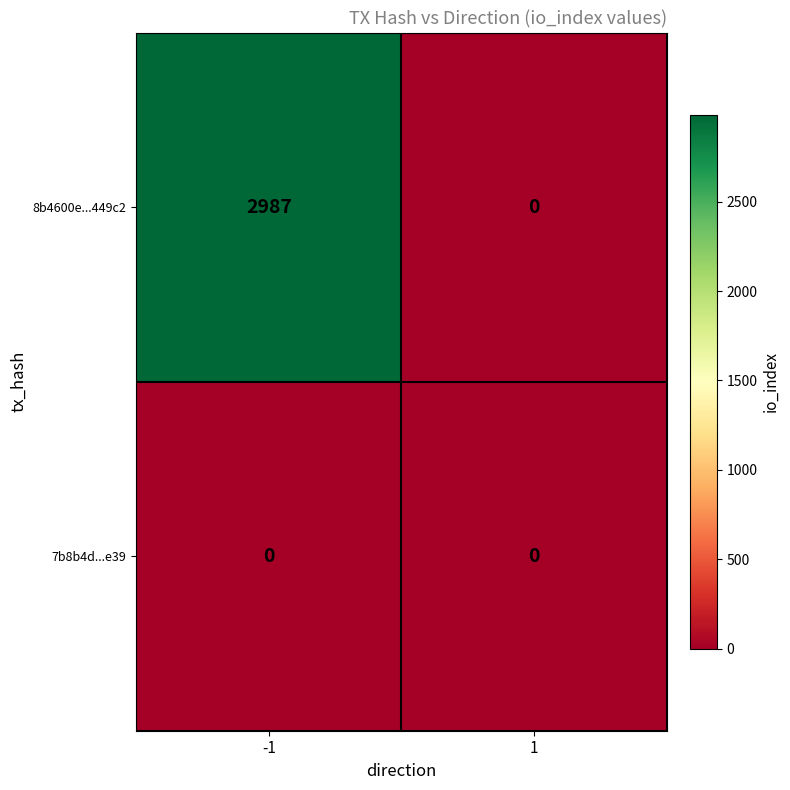

What is the difference between the highest and lowest values at -1?

2987